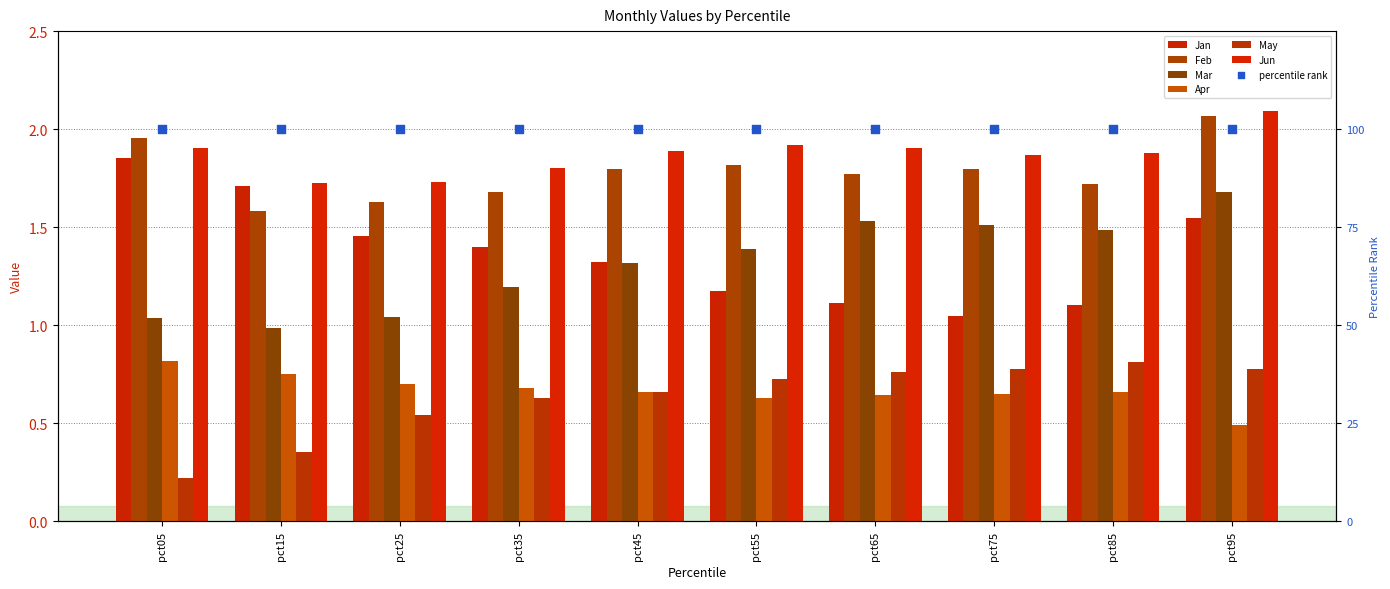

At how many categories does at least one series exceed 1?

10